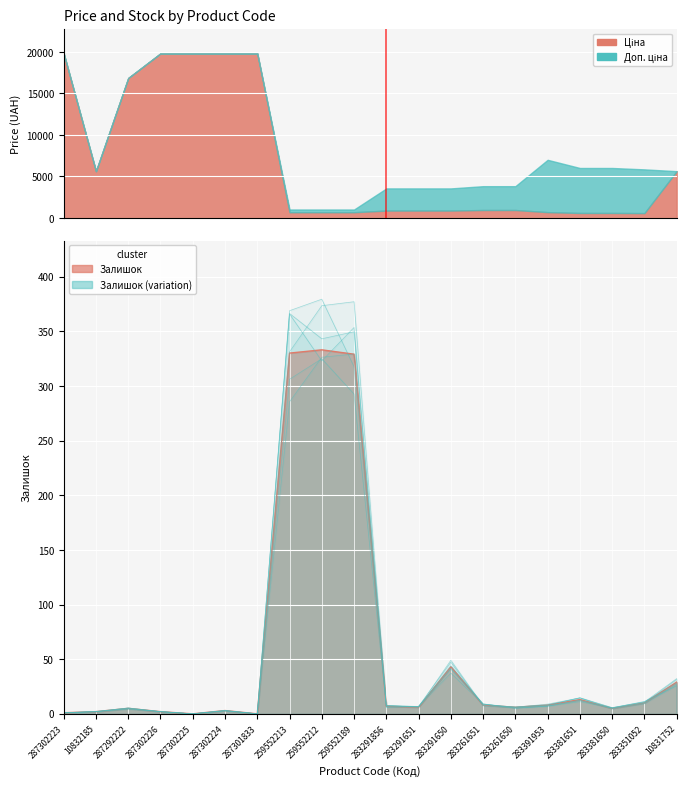

The chart shows a value of 32.2 at 10831752. True or false?

True